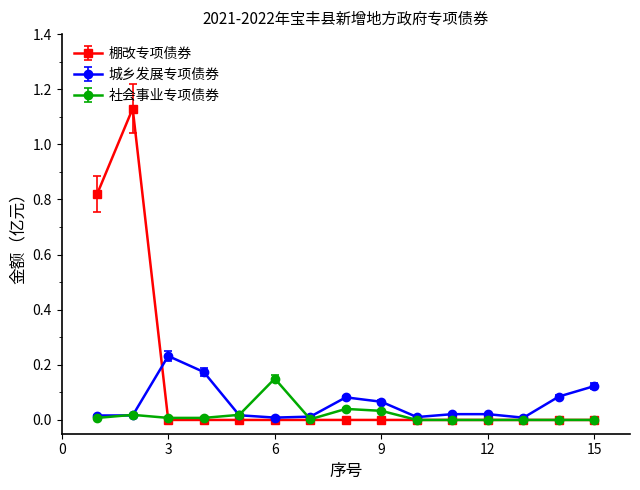

List the series in order of their peak value, lowest first.

社会事业专项债券, 城乡发展专项债券, 棚改专项债券